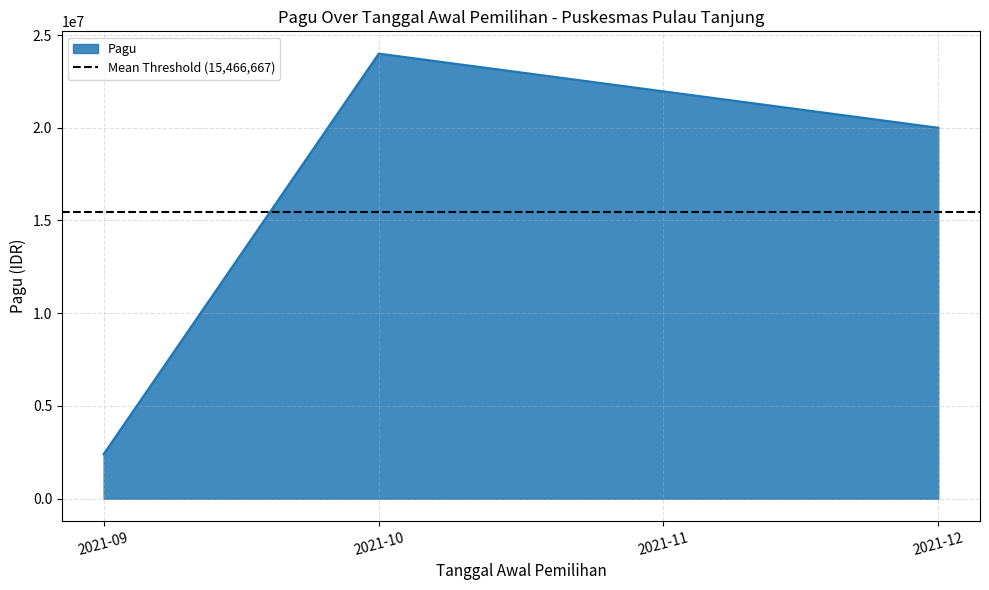

At which label does Pagu reach its minimum?

2021-09